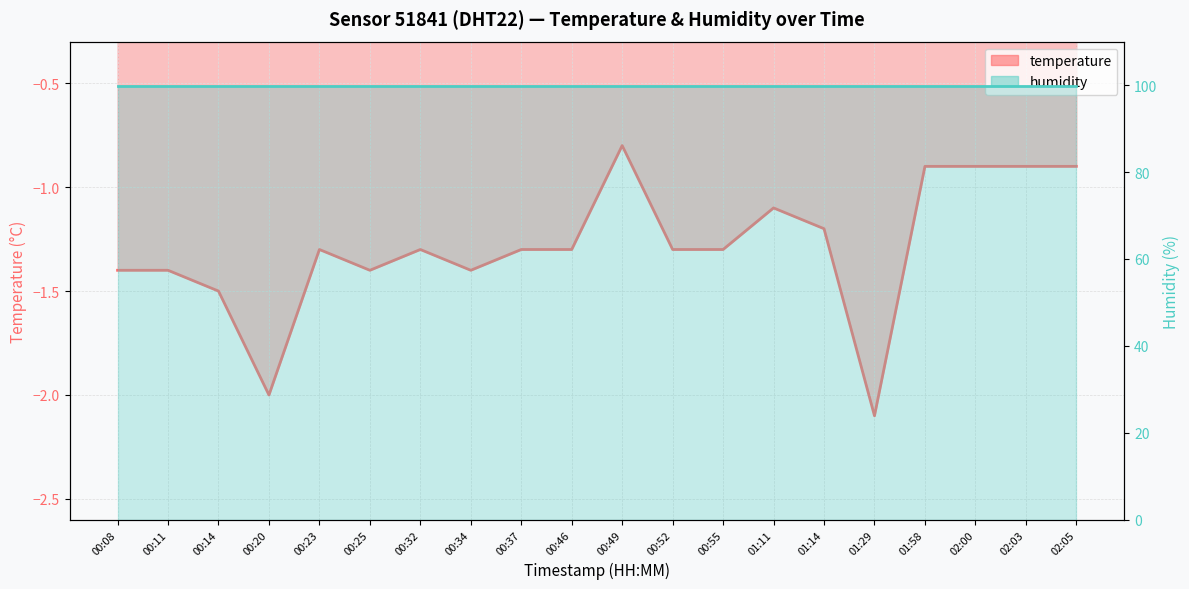

Between 02:00 and 01:29, which is larger?

02:00